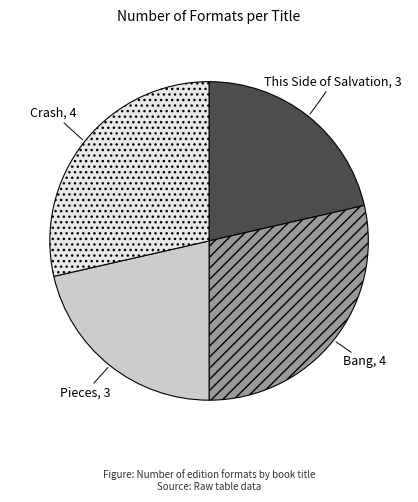

Is there a majority slice in this chart?

No